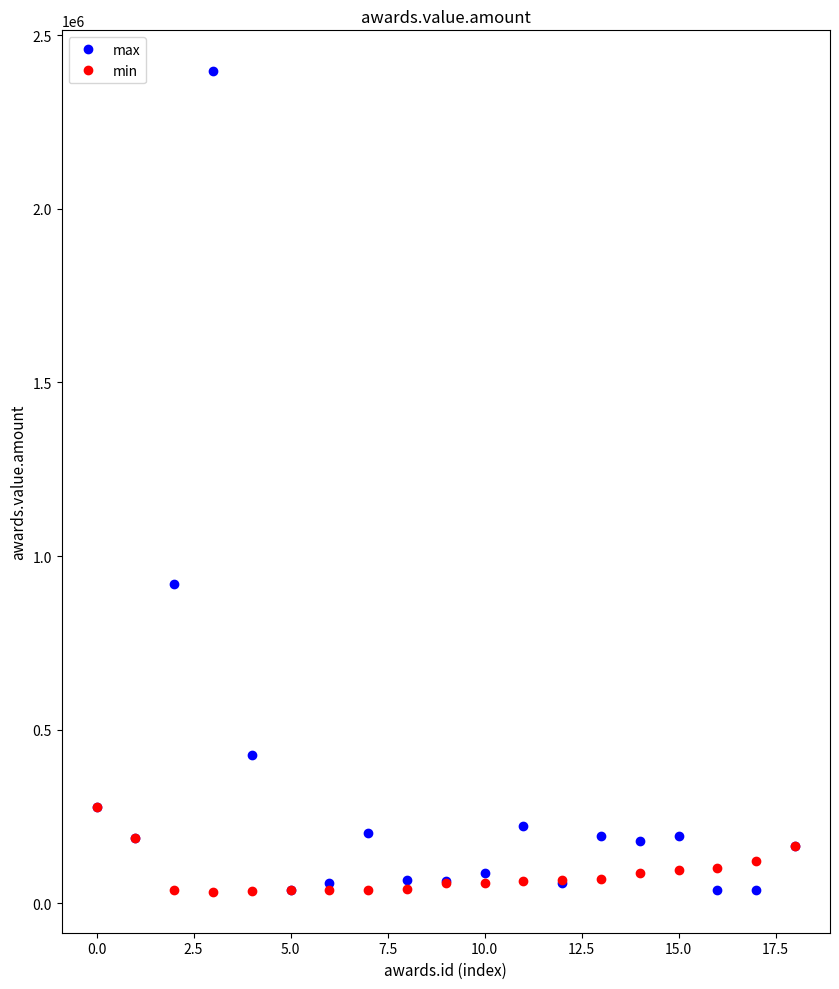

Which series has the largest total across all categories?

max